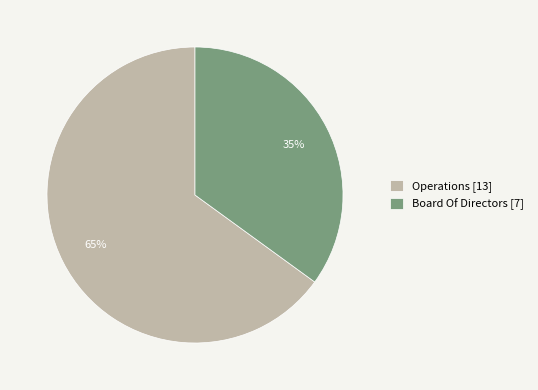

The Operations slice represents 65% of the pie. True or false?

True